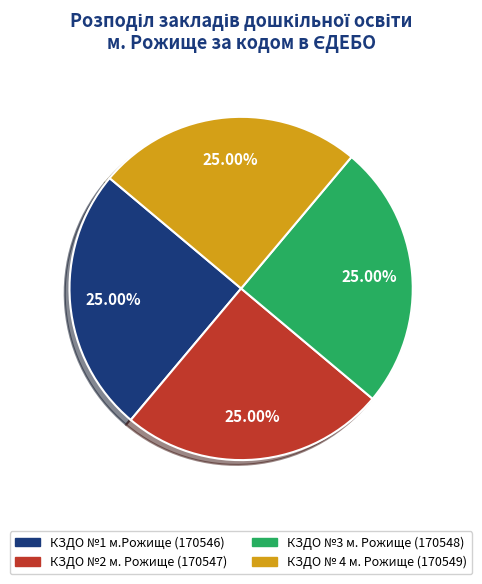

Is there a majority slice in this chart?

No